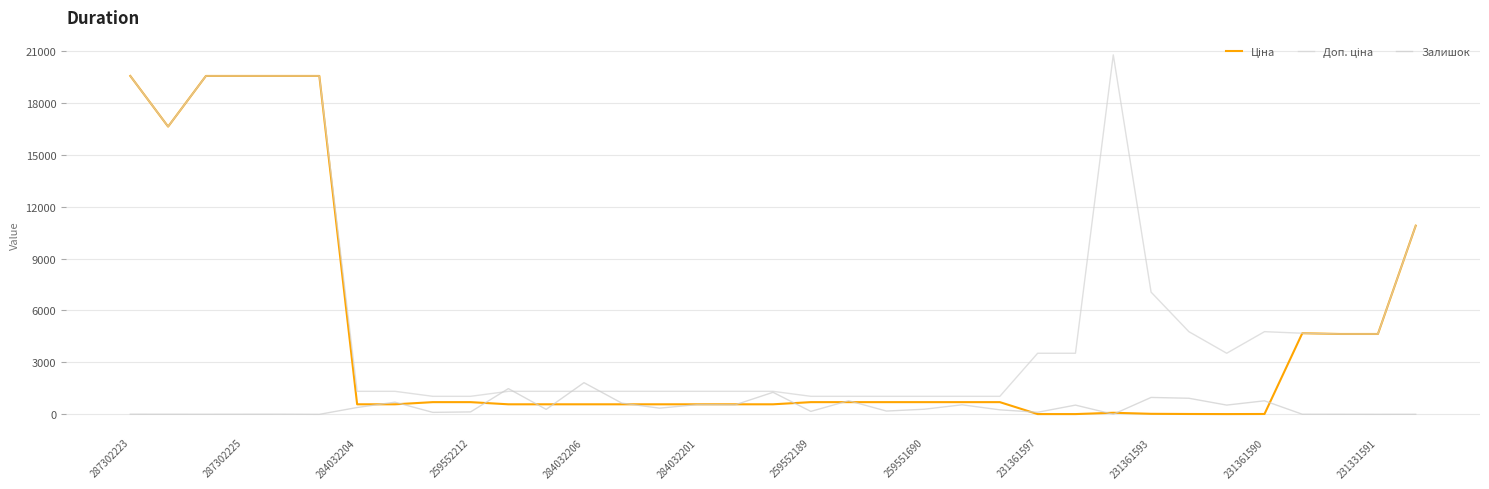

Is this an area chart (filled region under the line)?

No